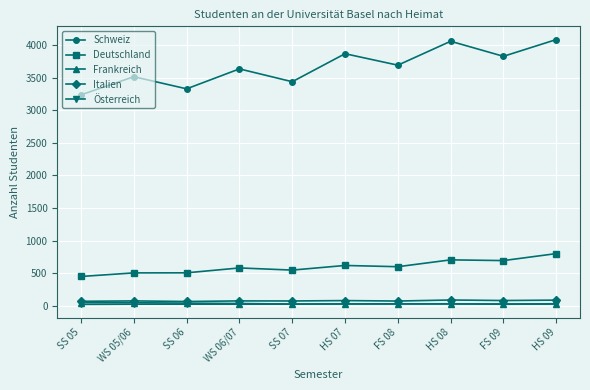

At which label does Deutschland first exceed 599?

HS 07